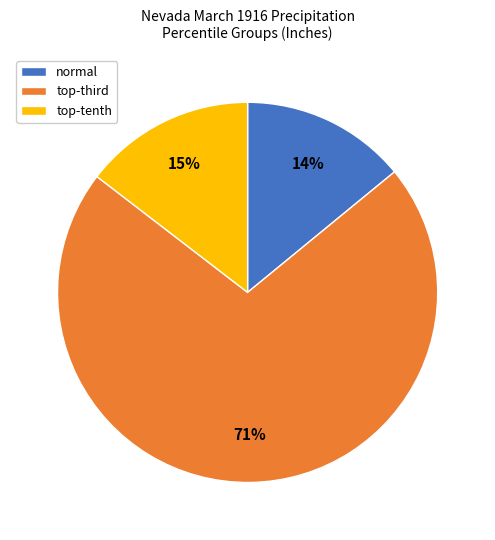

What percentage is the normal slice, to the nearest percent?

14%